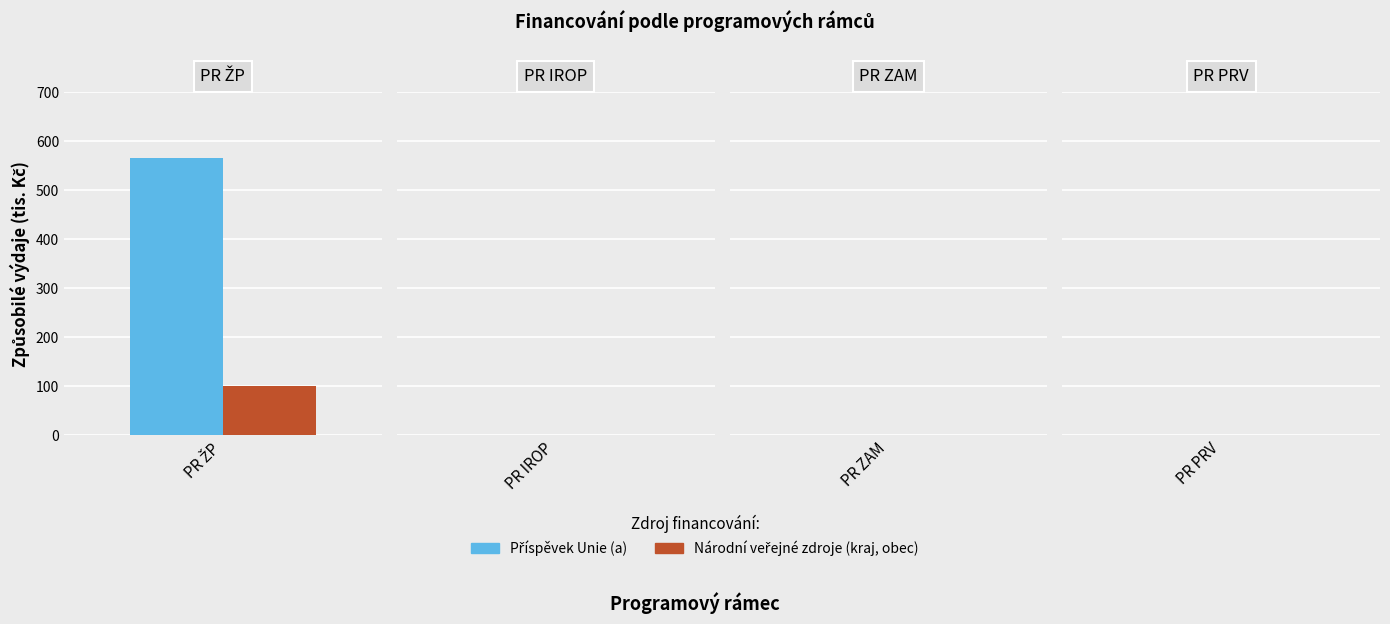

What is the smallest value displayed?

99.9